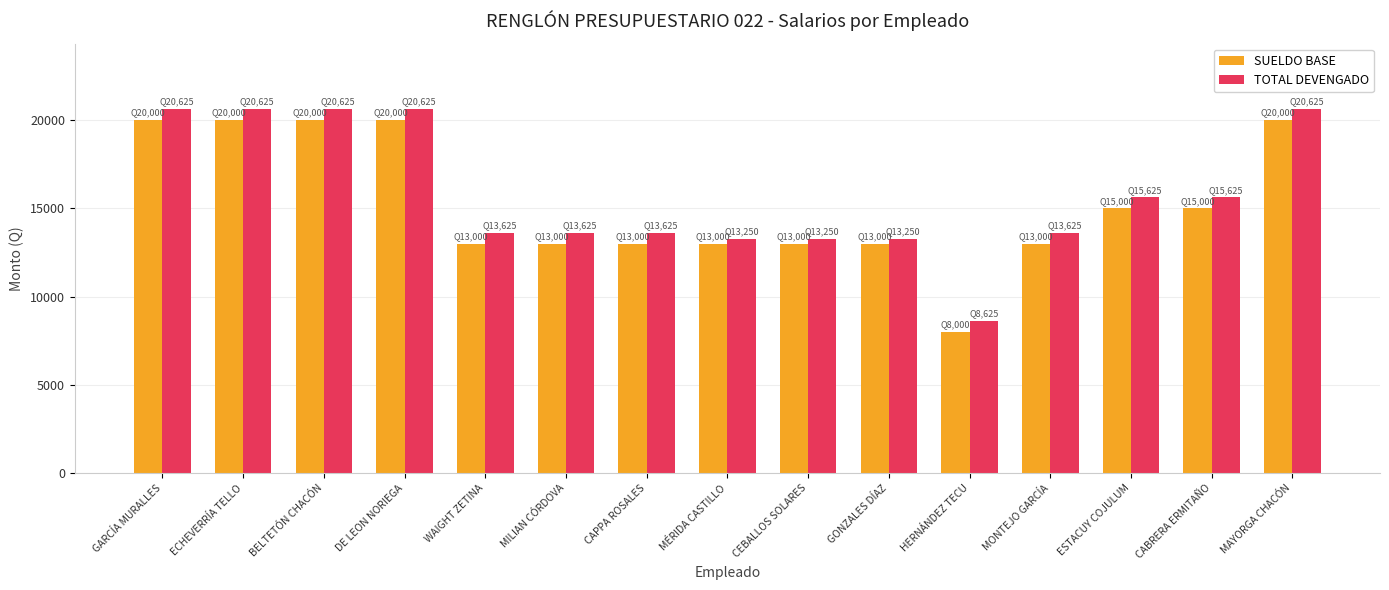

At how many categories does at least one series exceed 15310?

7